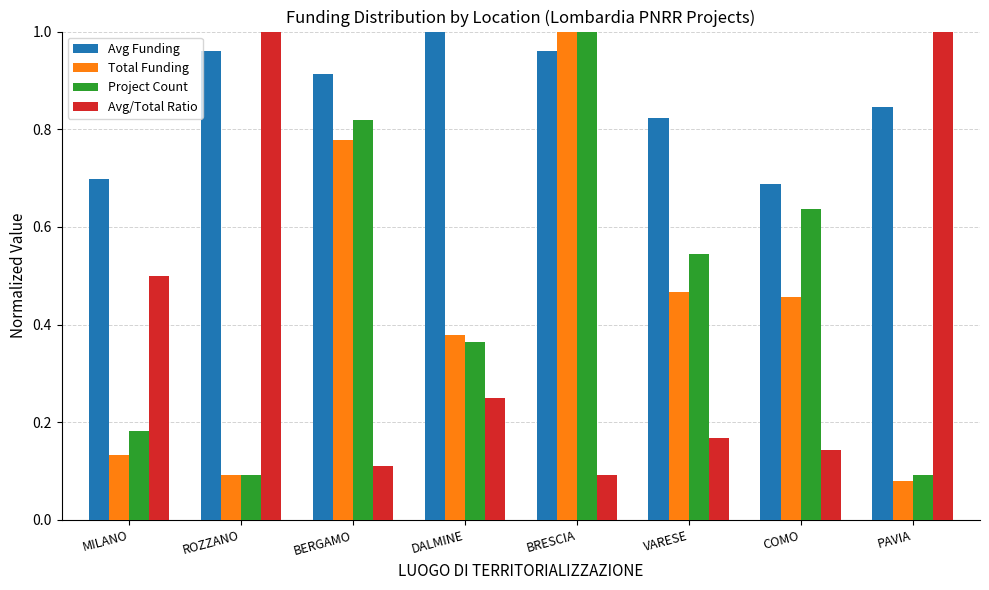

At which category is the sum across all series the highest?

BRESCIA